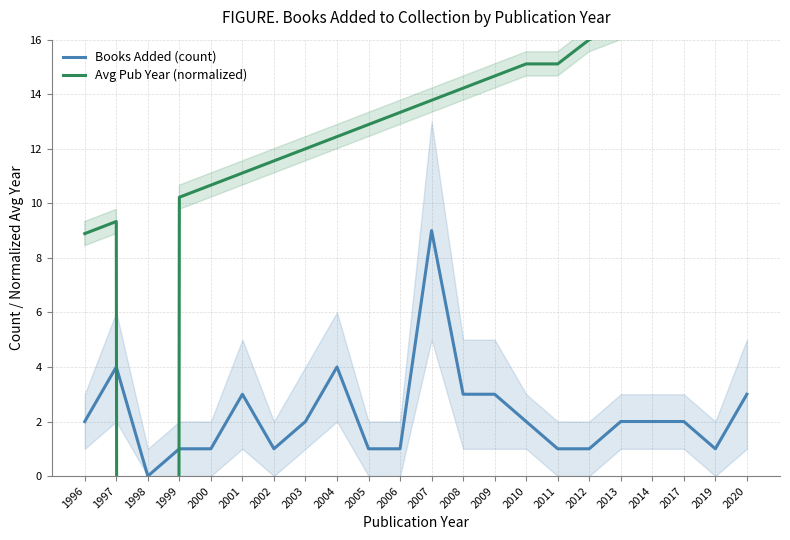

What is the value of the Books Added (count) point at the 22nd from the left?

3.0